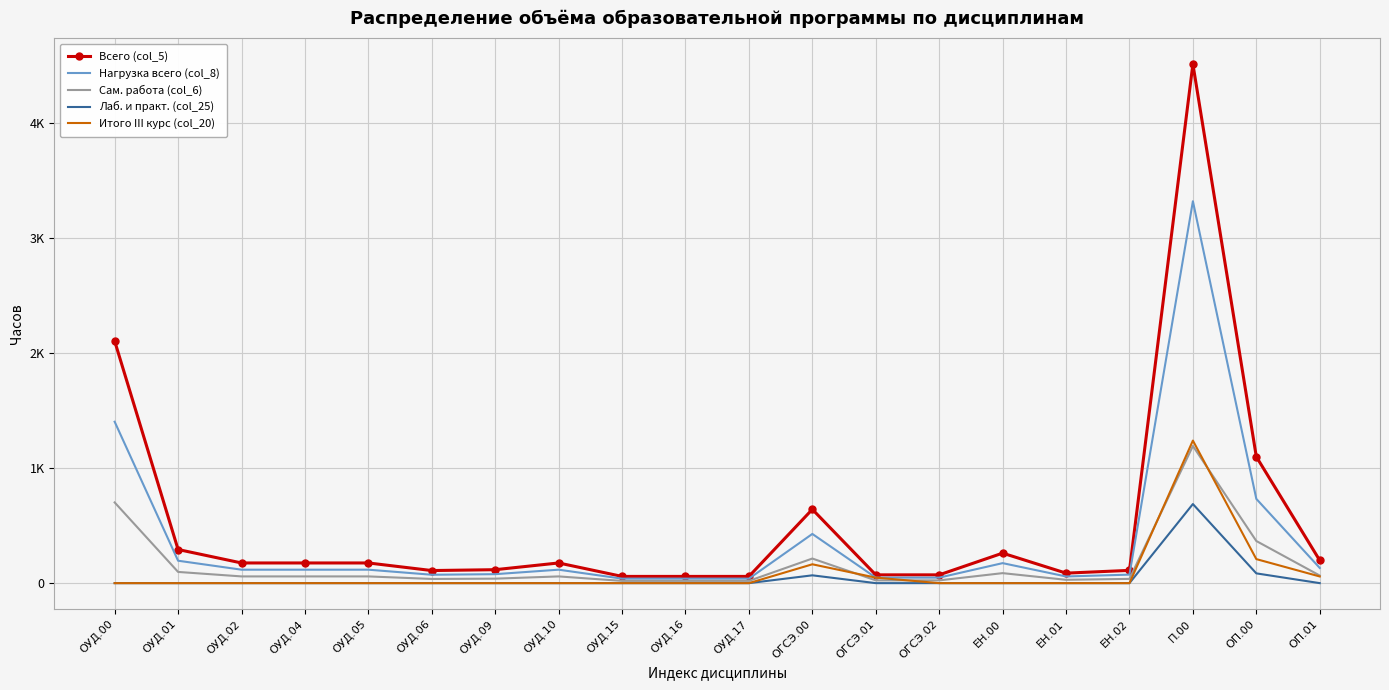

What are all the series names shown in the legend?

Всего (col_5), Нагрузка всего (col_8), Сам. работа (col_6), Лаб. и практ. (col_25), Итого III курс (col_20)